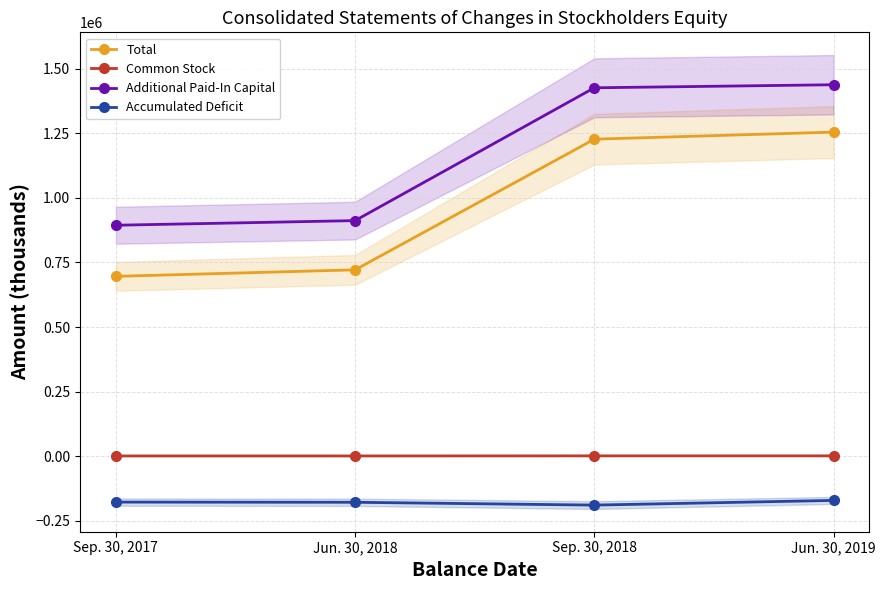

True or false: Additional Paid-In Capital has more than 2 interior local peaks.

False